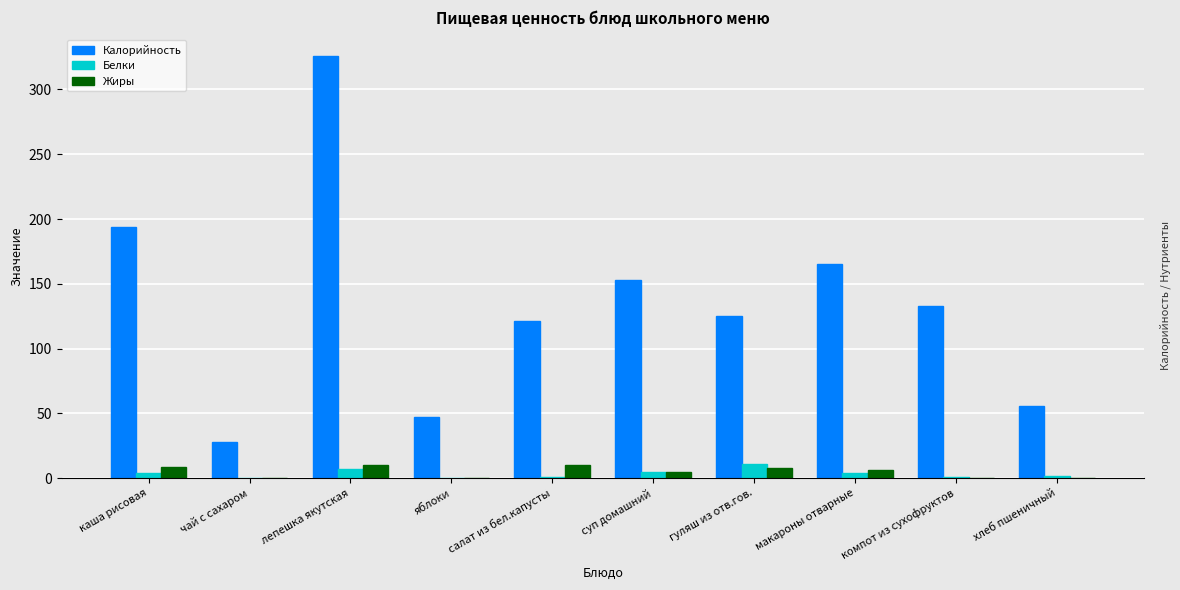

Which series has the largest total across all categories?

Калорийность